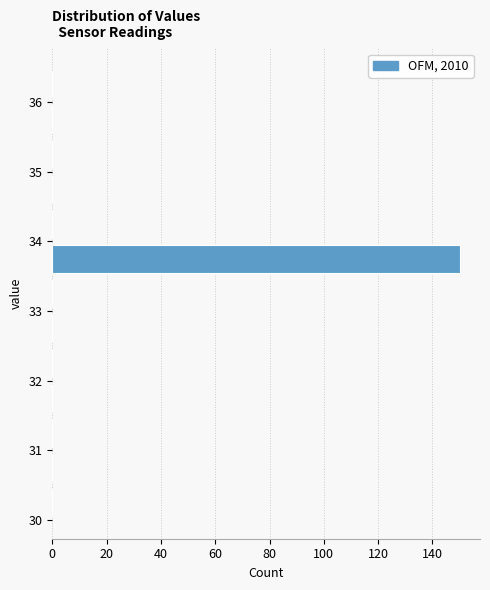

Reading bottom to top, transcribe this chart: for each bar, give the range it covers on the y-axis and its length. The values are not printed on the chart, so give them approximately, as read against the axis.

30.0 to 30.5: 0
30.5 to 31.0: 0
31.0 to 31.5: 0
31.5 to 32.0: 0
32.0 to 32.5: 0
32.5 to 33.0: 0
33.0 to 33.5: 0
33.5 to 34.0: 150
34.0 to 34.5: 0
34.5 to 35.0: 0
35.0 to 35.5: 0
35.5 to 36.0: 0
36.0 to 36.5: 0